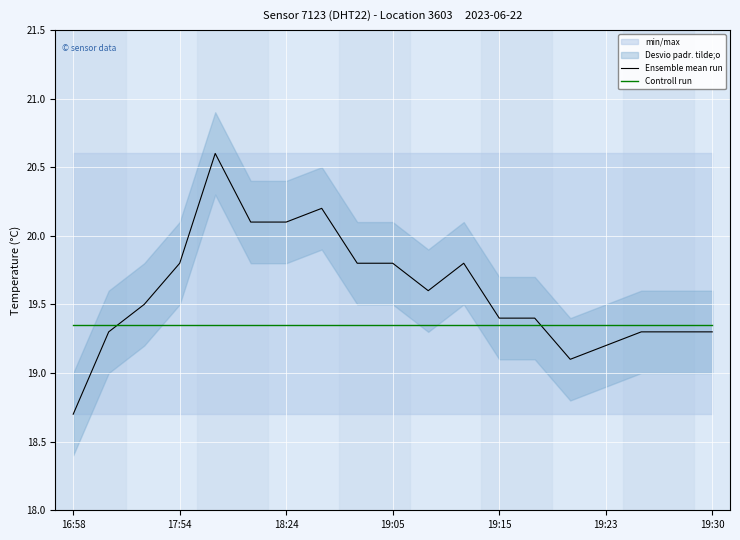

True or false: Ensemble mean run and Controll run intersect in this chart.

True